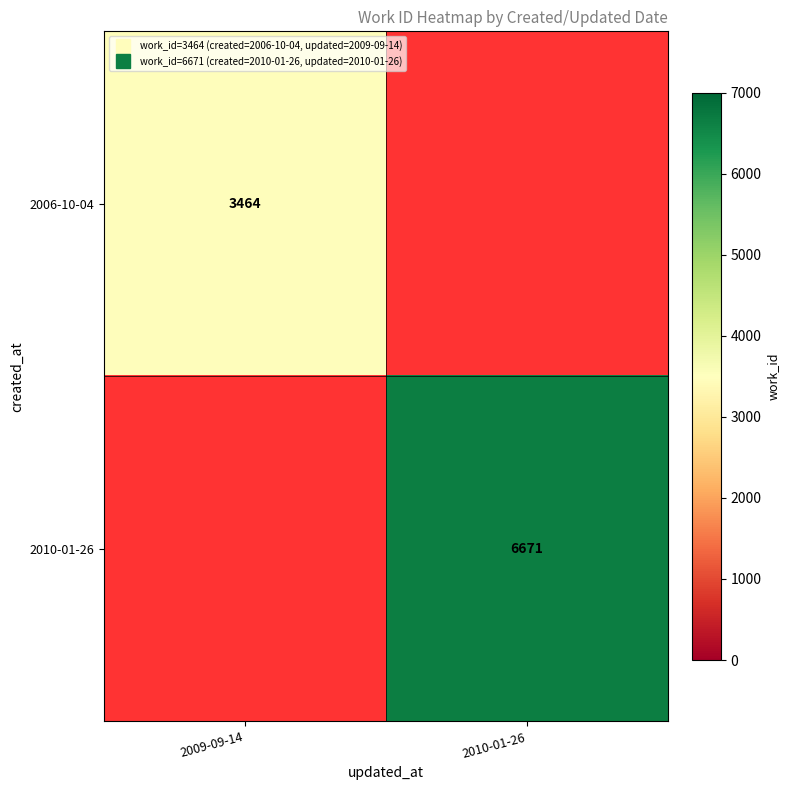

Between 2010-01-26 and 2009-09-14, which is larger?

2009-09-14